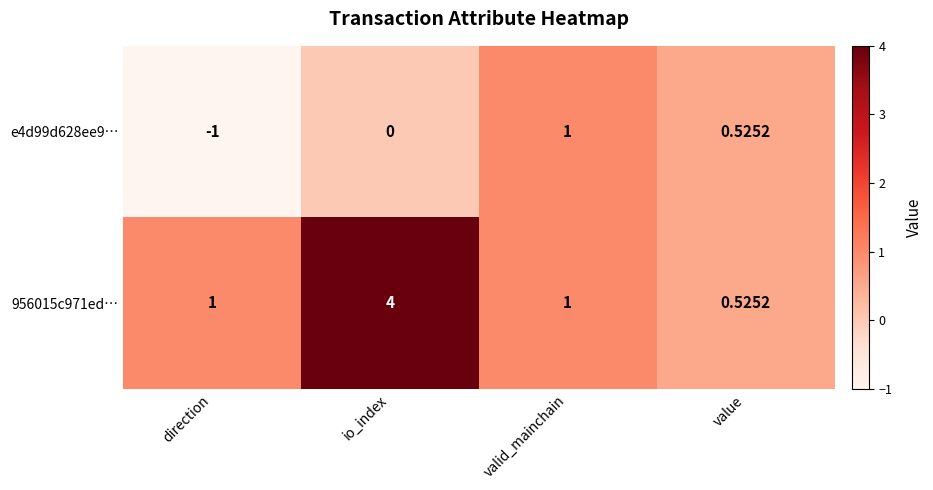

Which label corresponds to the smallest value in the chart?

direction